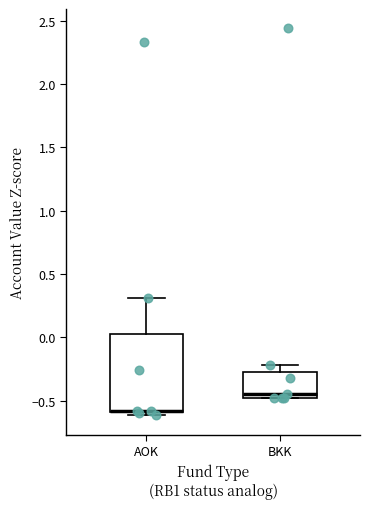

Reading left to right, transcribe this box plot: for each box, give where its median line is, the range the box spans, and where its two whiskers end, as read against the y-axis. The values are not printed on the chart, so give them approximately, as read against the axis.

AOK: median -0.60 (drawn on the box's lower edge), box -0.60 to 0.05, whiskers -0.60 (just below the box's lower edge) to 0.30
BKK: median -0.45, box -0.50 to -0.25, whiskers -0.50 to -0.20